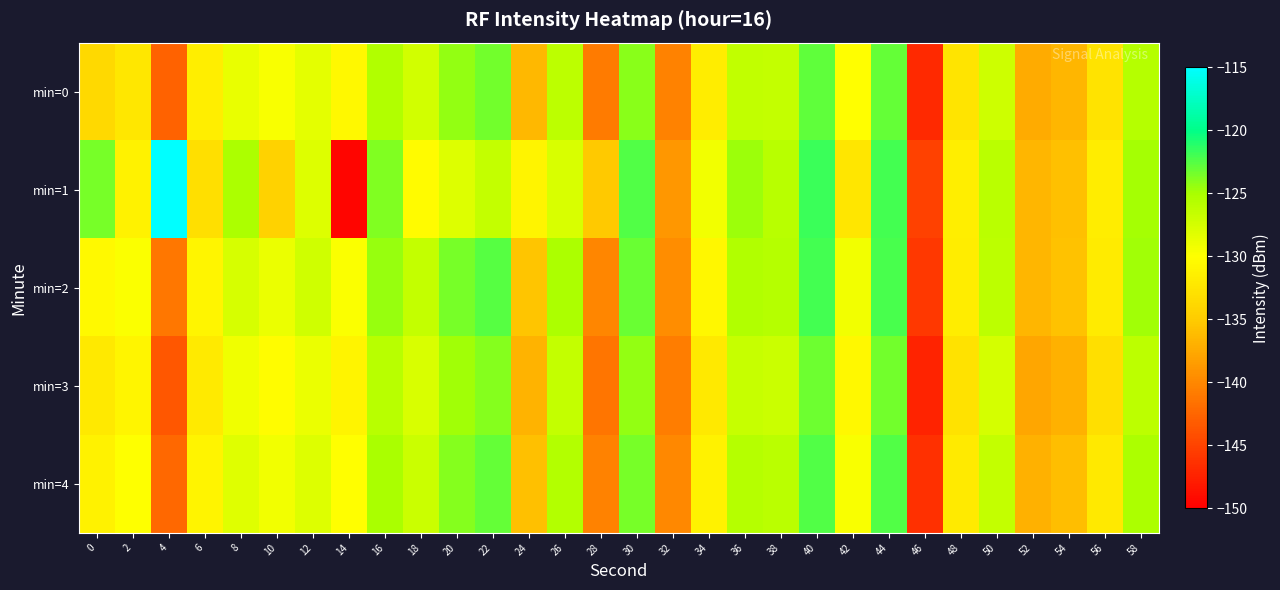

Reading left to right, what are all the values shown in this chart?

min=0: 0=-133.6	2=-132.2	4=-142.6	6=-131.6	8=-128.8	10=-129.8	12=-128.4	14=-130.7	16=-125.4	18=-127.4	20=-124.4	22=-123.4	24=-136.3	26=-126.1	28=-141.0	30=-124.1	32=-140.4	34=-131.7	36=-126.4	38=-126.6	40=-122.9	42=-130.2	44=-123.0	46=-146.9	48=-132.5	50=-127.1	52=-137.4	54=-136.5	56=-132.7	58=-125.7
min=1: 0=-123.5	2=-131.2	4=-114.8	6=-133.2	8=-125.2	10=-134.4	12=-128.1	14=-149.5	16=-123.8	18=-130.3	20=-128.0	22=-126.5	24=-131.0	26=-127.8	28=-135.2	30=-122.5	32=-138.9	34=-129.3	36=-124.7	38=-125.9	40=-121.8	42=-132.4	44=-122.1	46=-145.2	48=-131.6	50=-126.0	52=-136.5	54=-135.8	56=-131.7	58=-124.9
min=2: 0=-130.5	2=-129.8	4=-141.2	6=-130.9	8=-127.6	10=-128.9	12=-127.3	14=-129.8	16=-124.5	18=-126.5	20=-123.5	22=-122.6	24=-135.4	26=-125.2	28=-140.1	30=-123.2	32=-139.5	34=-130.8	36=-125.5	38=-125.7	40=-122.0	42=-129.3	44=-122.2	46=-145.8	48=-131.7	50=-126.2	52=-136.6	54=-135.7	56=-131.9	58=-124.8
min=3: 0=-132.1	2=-130.9	4=-143.5	6=-132.0	8=-129.1	10=-130.2	12=-128.9	14=-131.0	16=-125.9	18=-127.8	20=-124.8	22=-123.9	24=-136.8	26=-126.5	28=-141.3	30=-124.4	32=-140.8	34=-132.1	36=-126.7	38=-126.9	40=-123.3	42=-130.6	44=-123.4	46=-147.3	48=-132.9	50=-127.5	52=-137.8	54=-136.9	56=-133.1	58=-126.1
min=4: 0=-131.2	2=-130.0	4=-142.3	6=-131.1	8=-128.2	10=-129.3	12=-128.0	14=-130.1	16=-125.0	18=-126.9	20=-123.9	22=-123.0	24=-135.9	26=-125.6	28=-140.4	30=-123.5	32=-139.9	34=-131.2	36=-125.8	38=-126.0	40=-122.4	42=-129.7	44=-122.5	46=-146.4	48=-132.0	50=-126.6	52=-136.9	54=-136.0	56=-132.2	58=-125.2